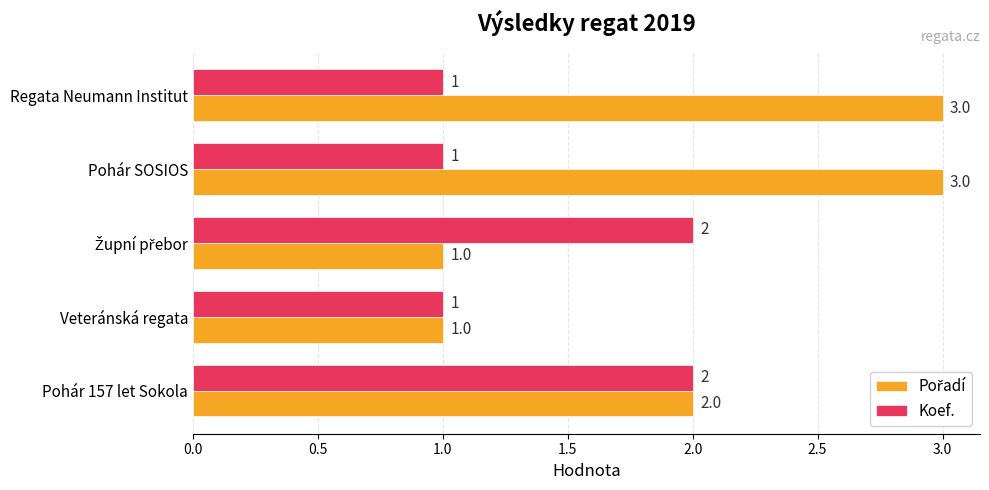

The Koef. series shows 1 at Veteránská regata. True or false?

True